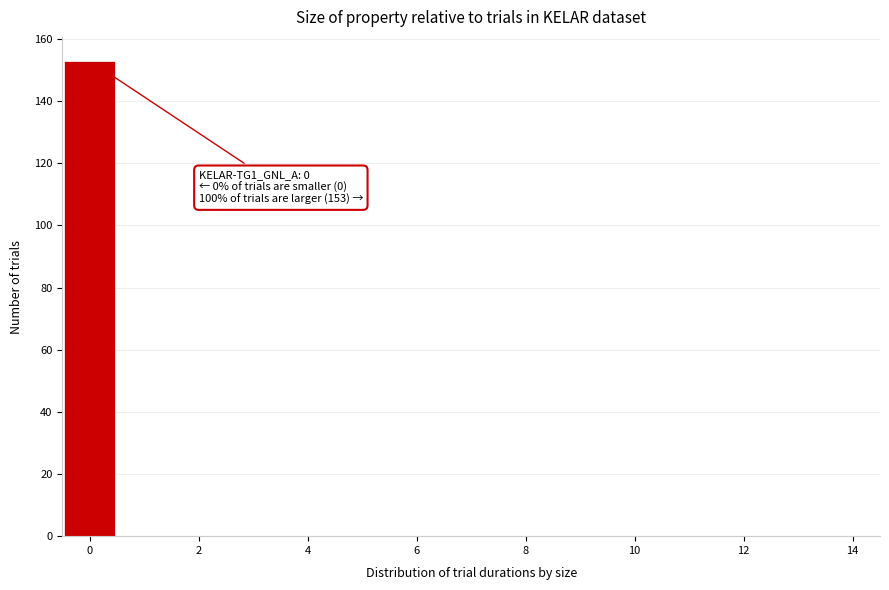

Which range on the x-axis has the tallest bar?

-0.5 to 0.5